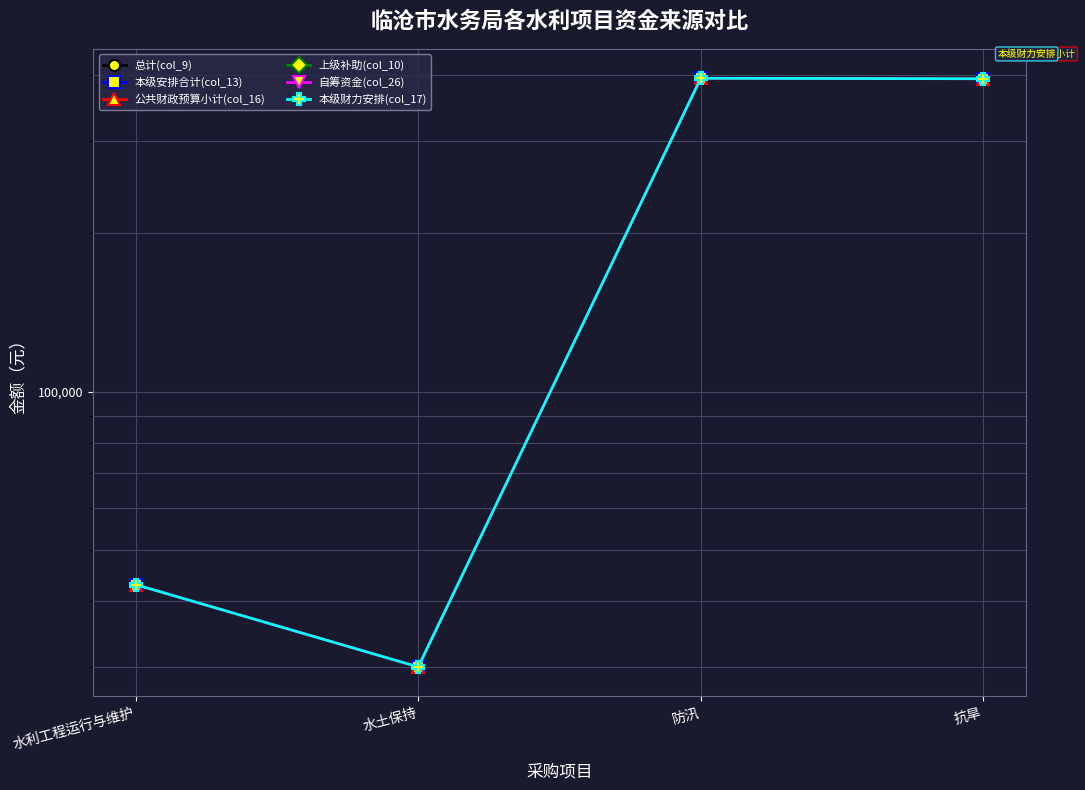

What is the difference between the 公共财政预算小计(col_16) values at 防汛 and 水土保持?

364300